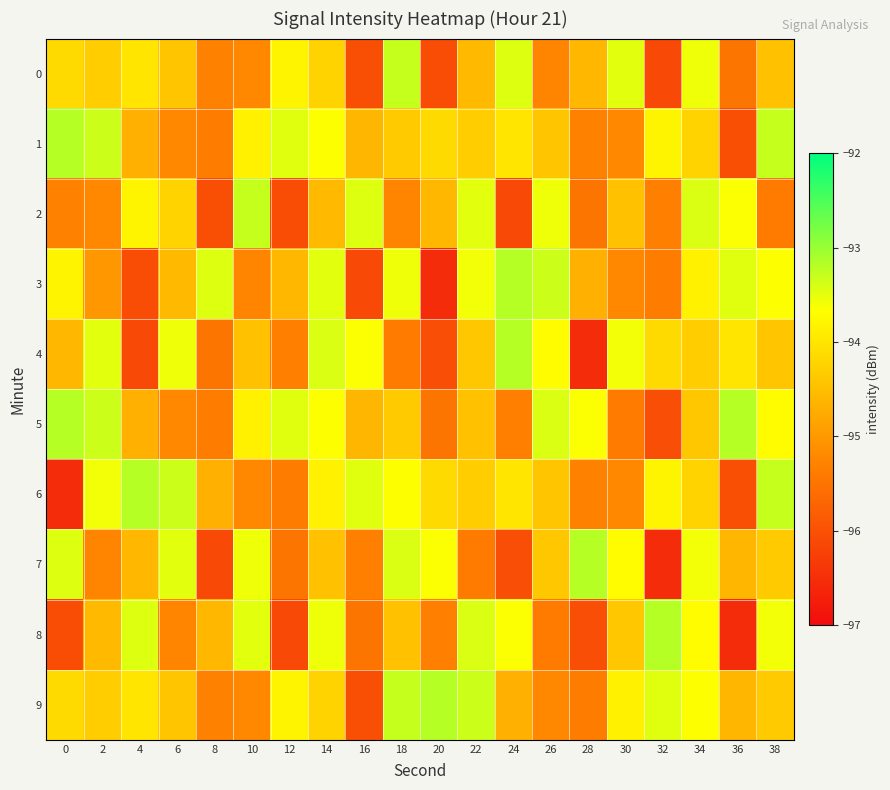

What is the total value across all series at 30?

-944.5